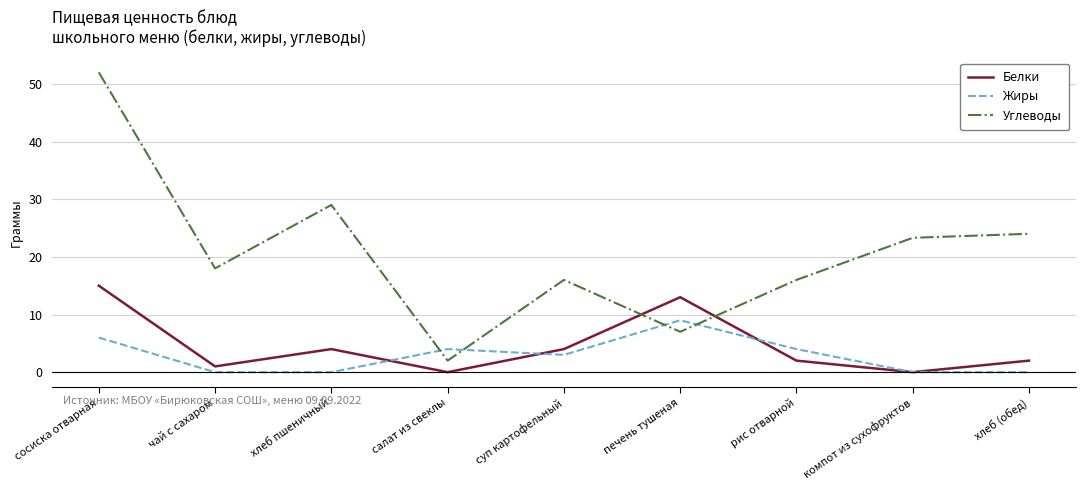

The Углеводы series shows 32.2 at хлеб (обед). True or false?

False